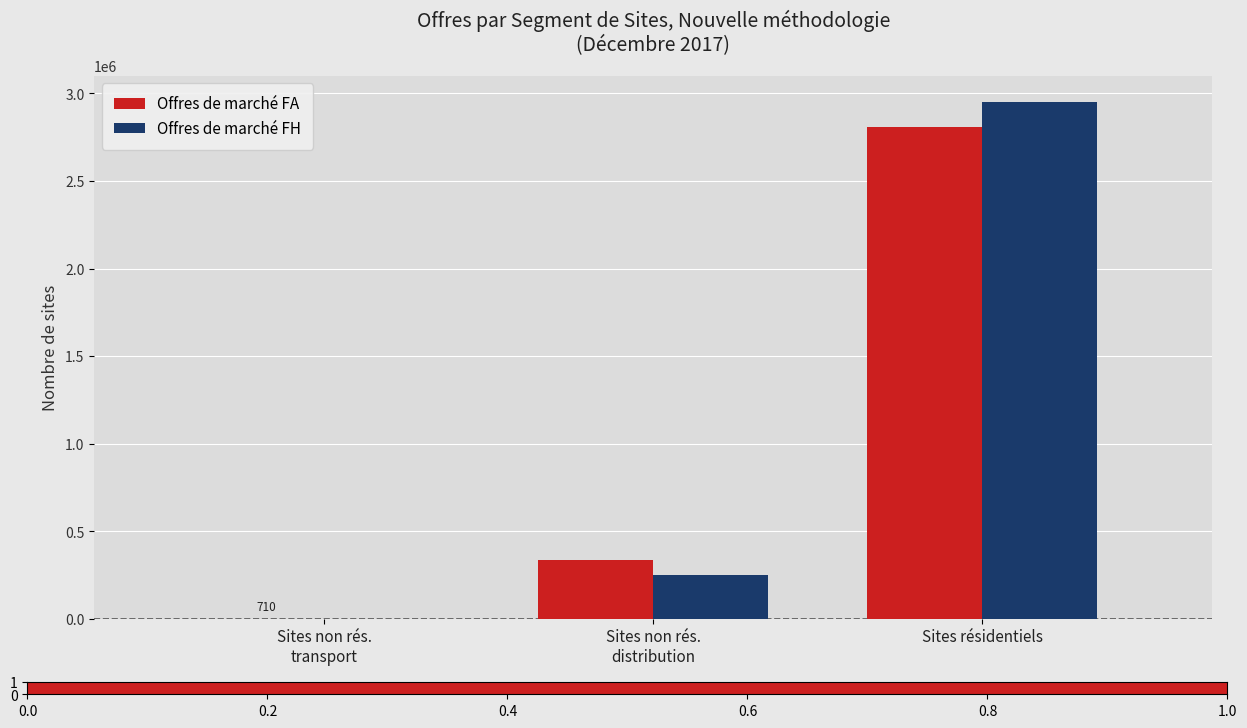

At which category is the sum across all series the highest?

Sites résidentiels